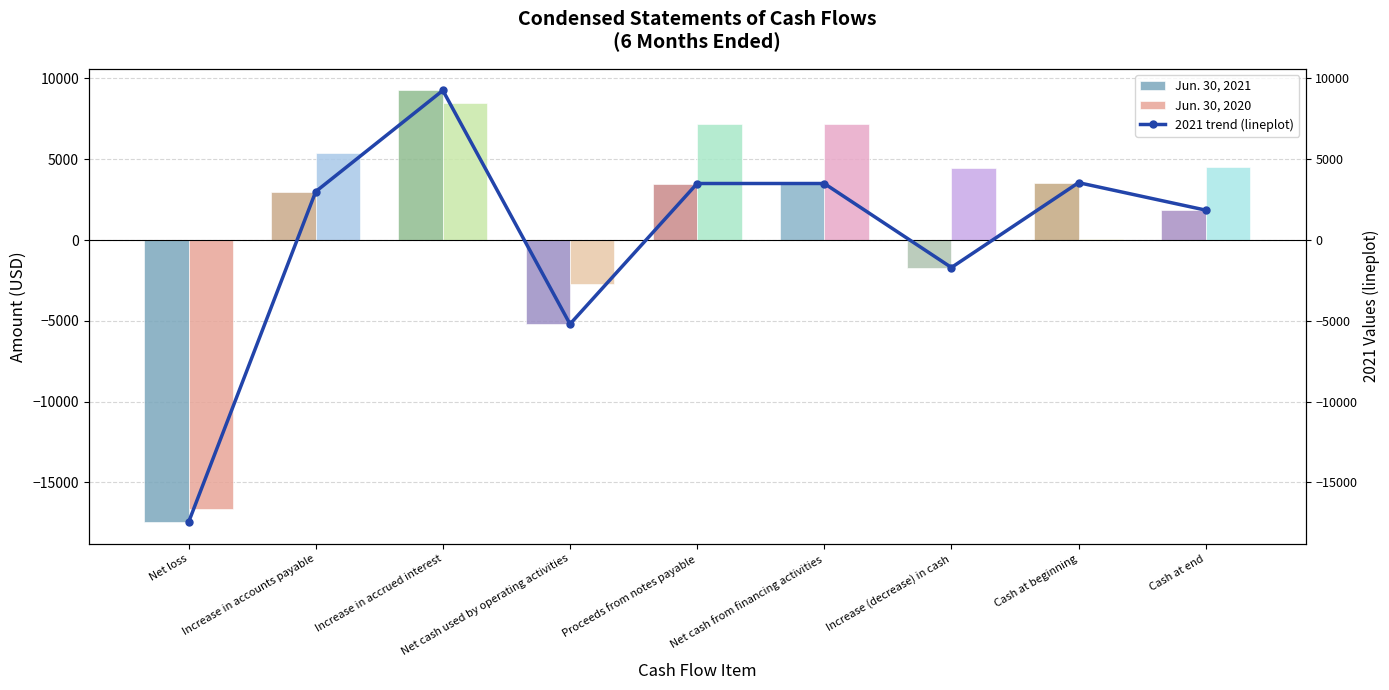

What is the minimum value for Jun. 30, 2020?

-16619